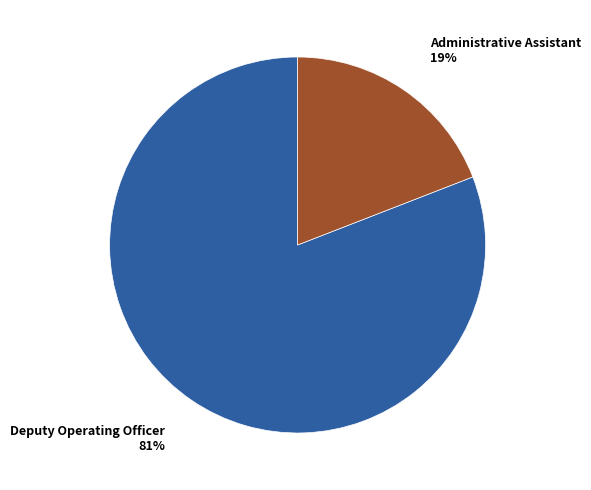

Is there a majority slice in this chart?

Yes